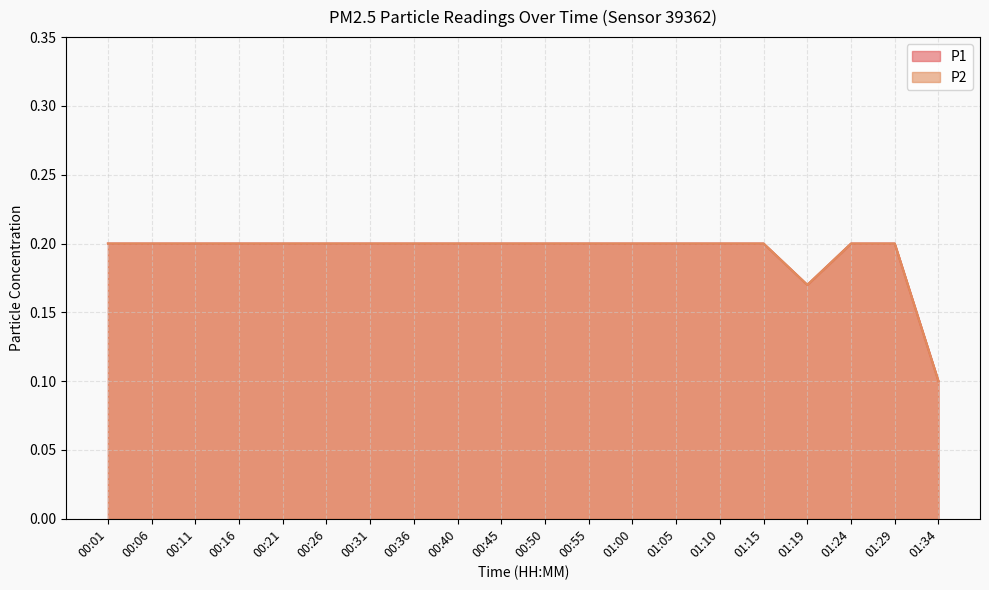

What is the minimum value shown in the chart?

0.1